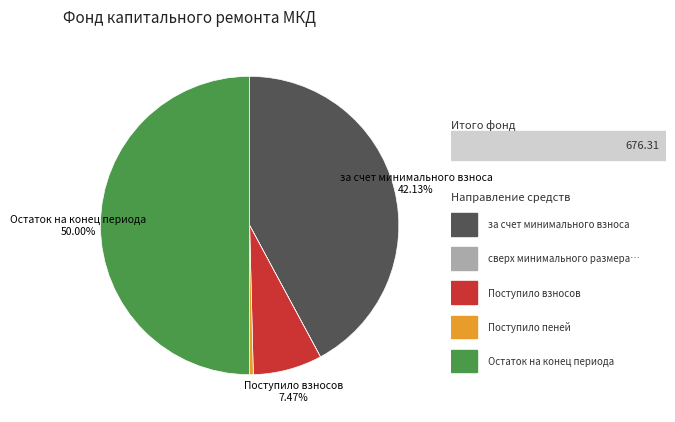

Which slice is the largest?

Остаток на конец периода